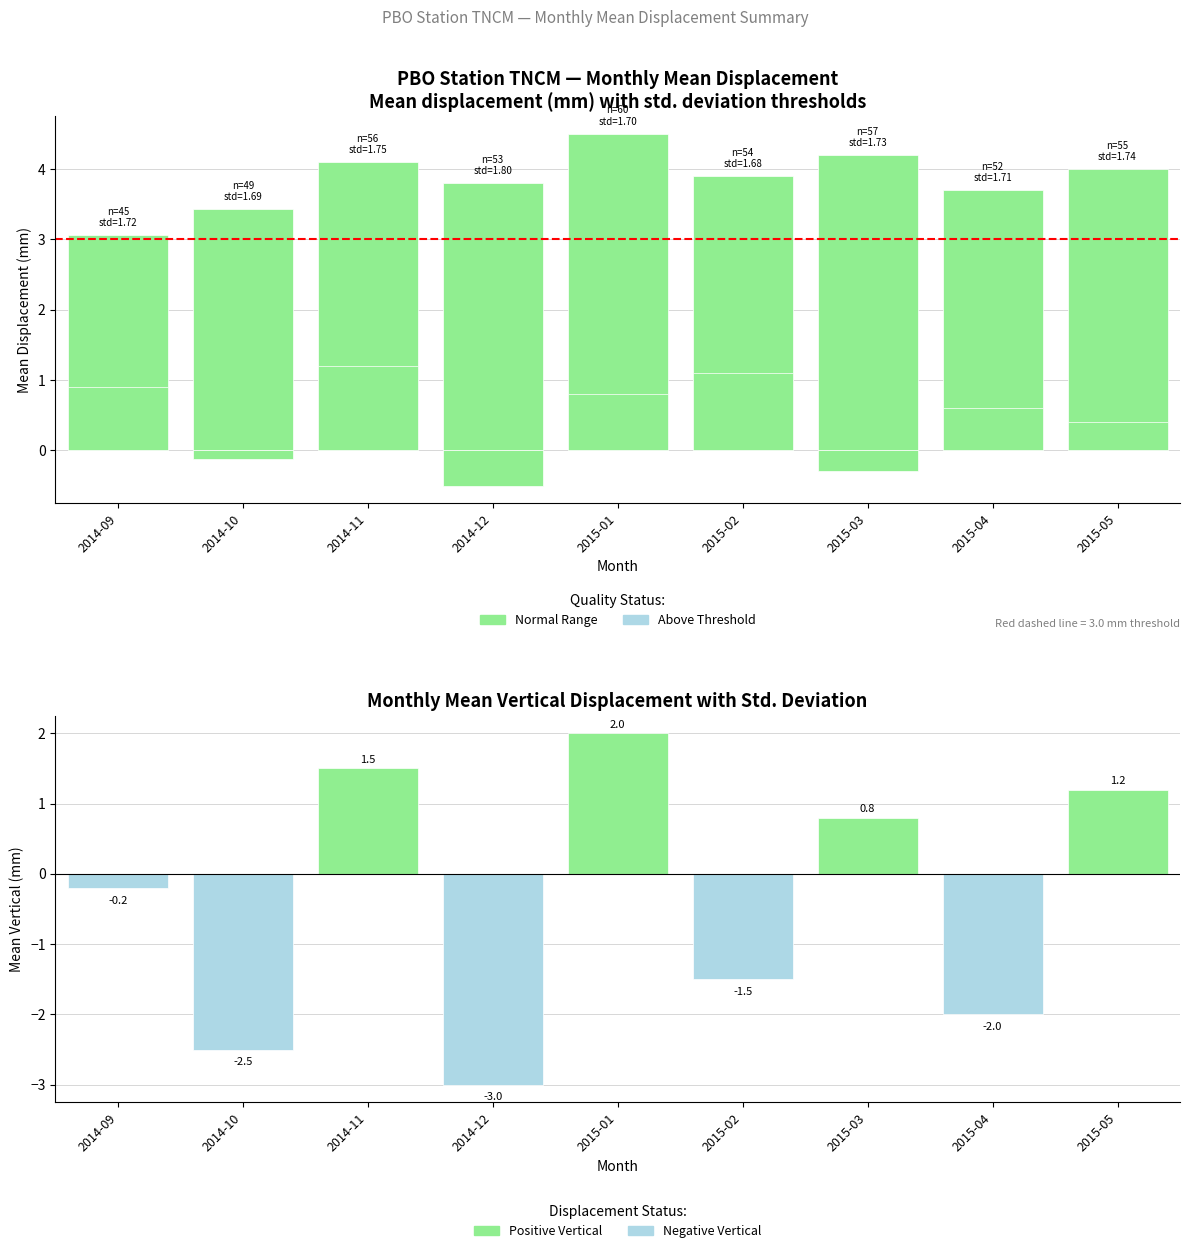

Which category has the lowest value in the East (mm) series?

2014-09